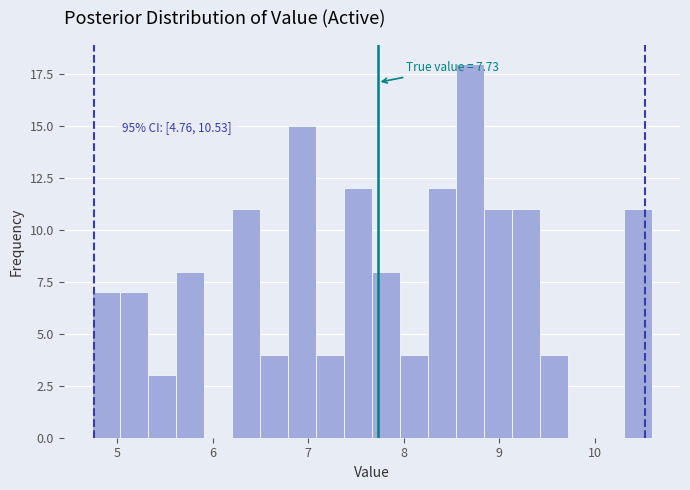

Around what value on the x-axis is the tallest bar? Give the approximate position of its centre, as read against the axis.

8.7